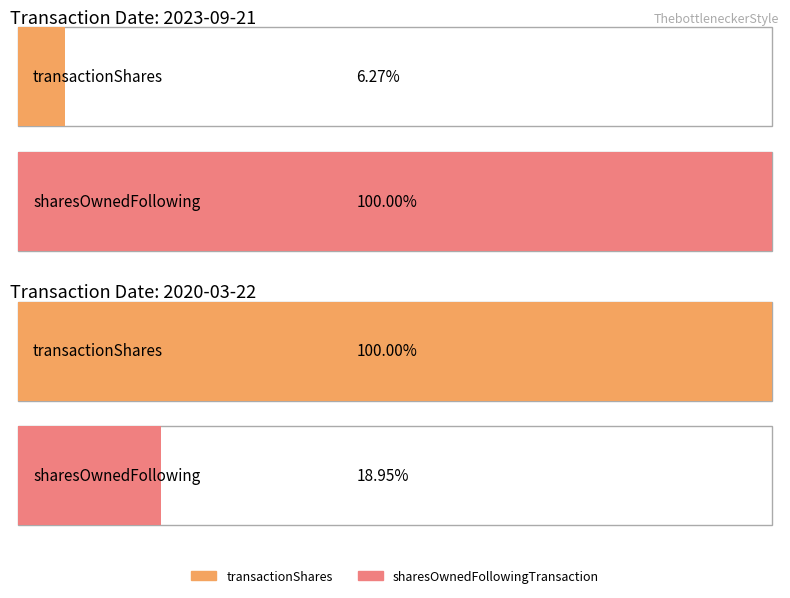

The value of transactionShares at 2020-03-22 is 27318. True or false?

False